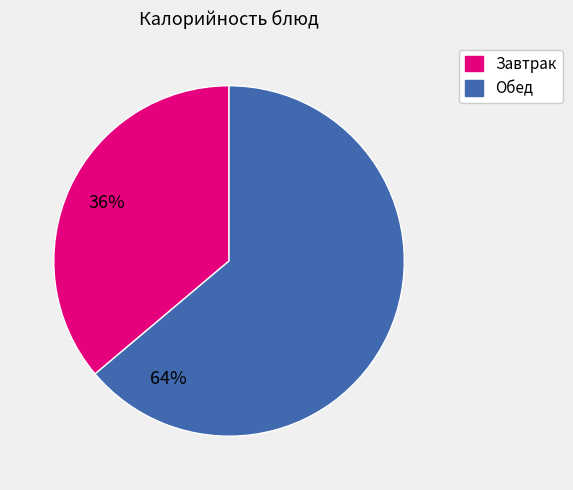

Do Обед and Завтрак together represent more than half of the pie?

Yes